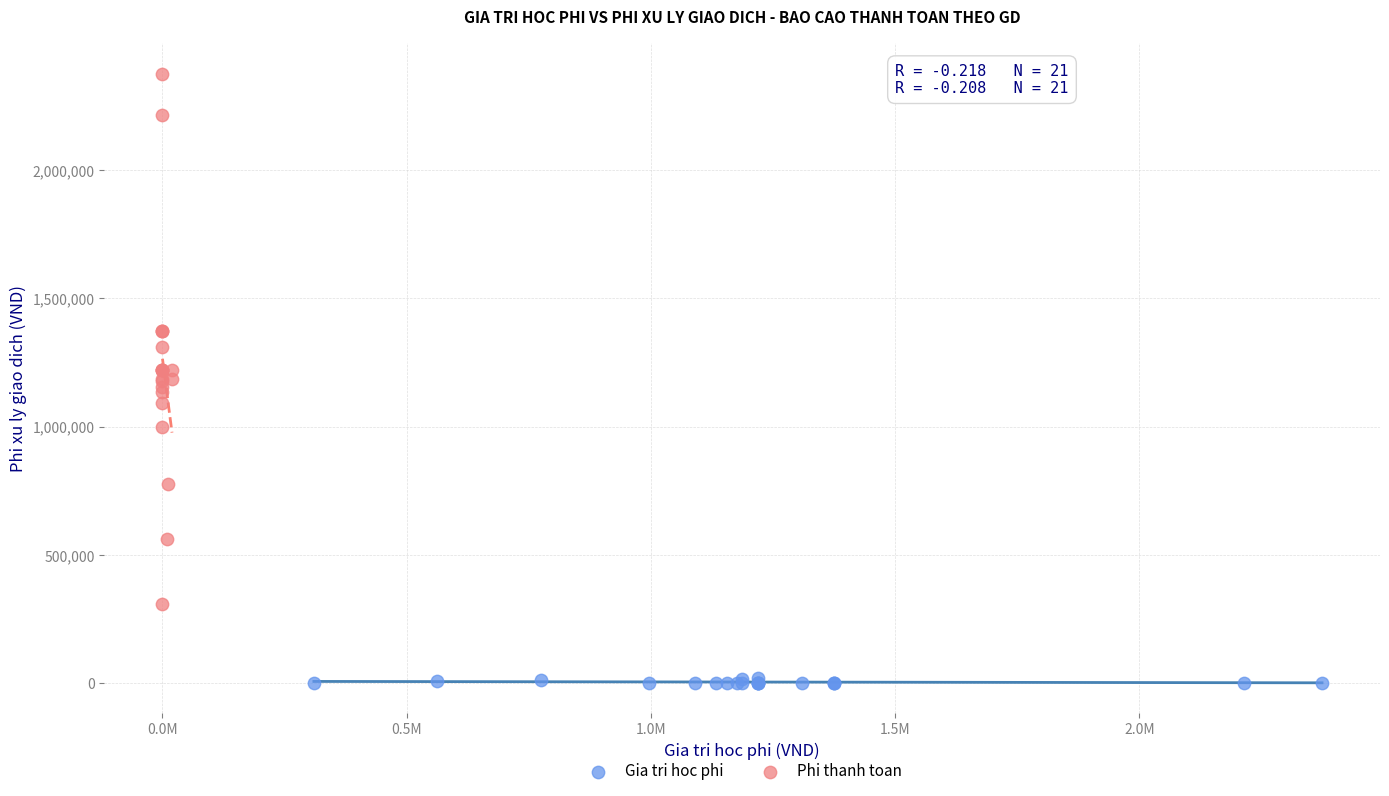

Which series contains the lowest Y value?

Gia tri hoc phi